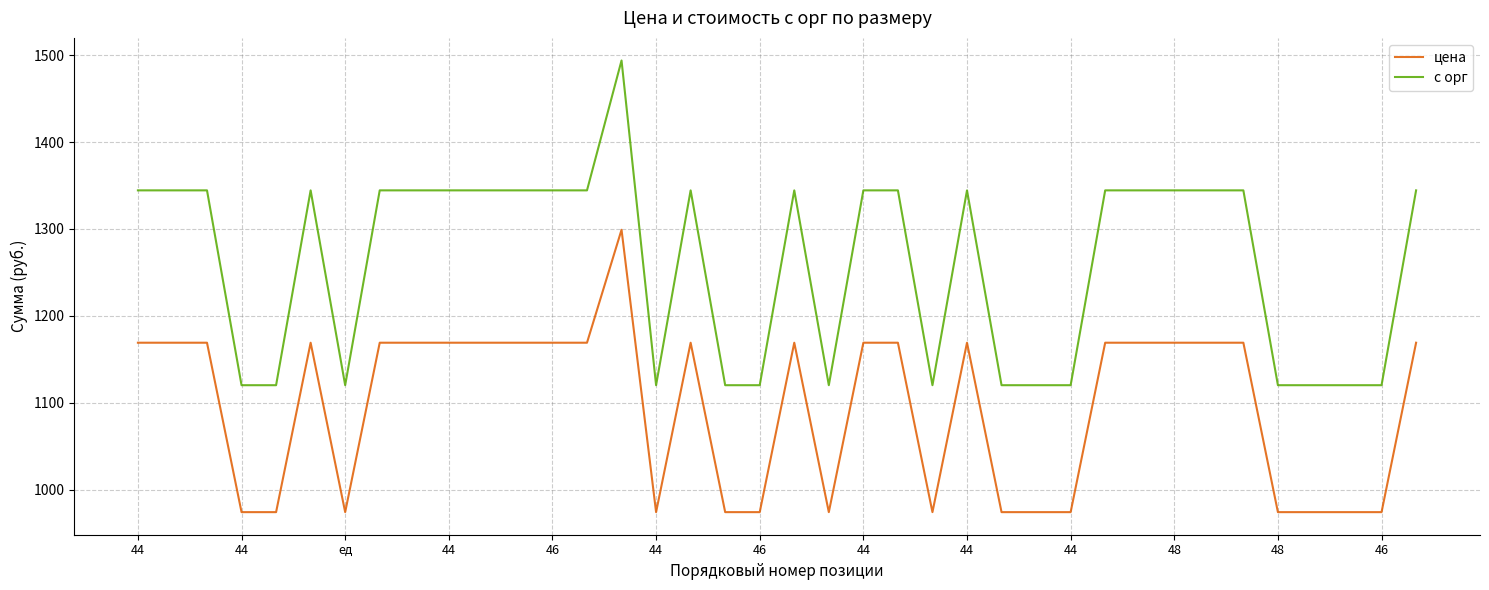

What is the highest value of the цена series?

1299.0